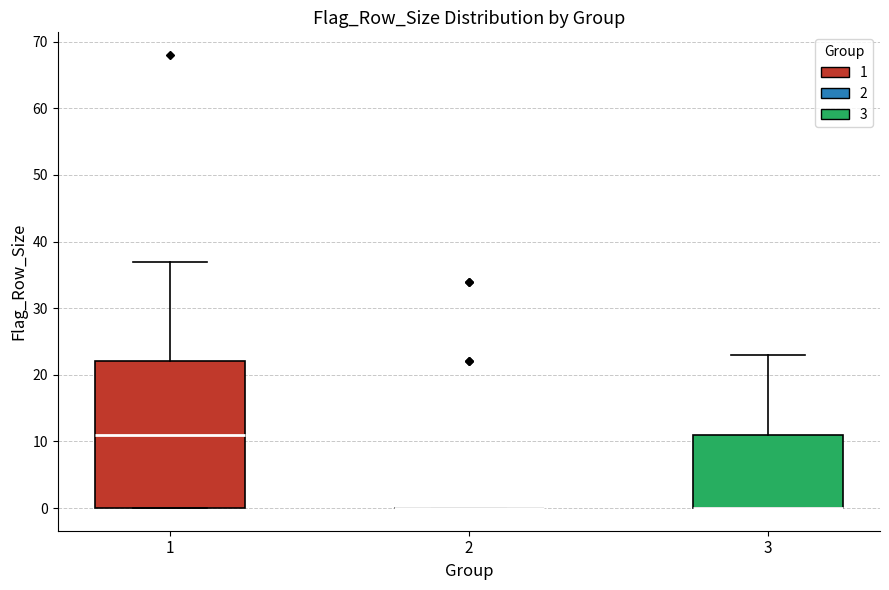

Which box is the tallest, from its lower edge to its upper edge?

1